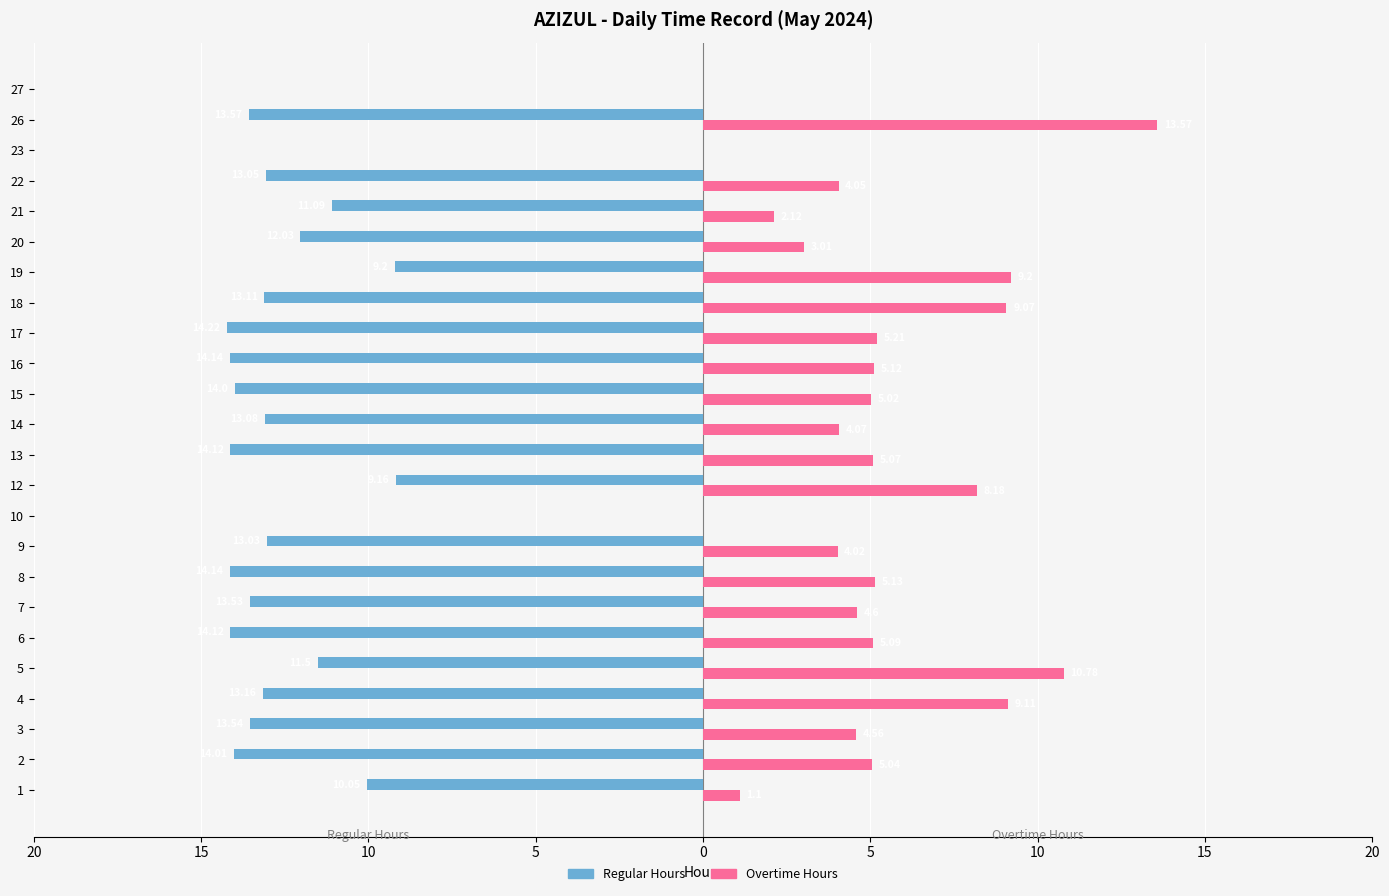

What are all the series names shown in the legend?

Regular Hours, Overtime Hours